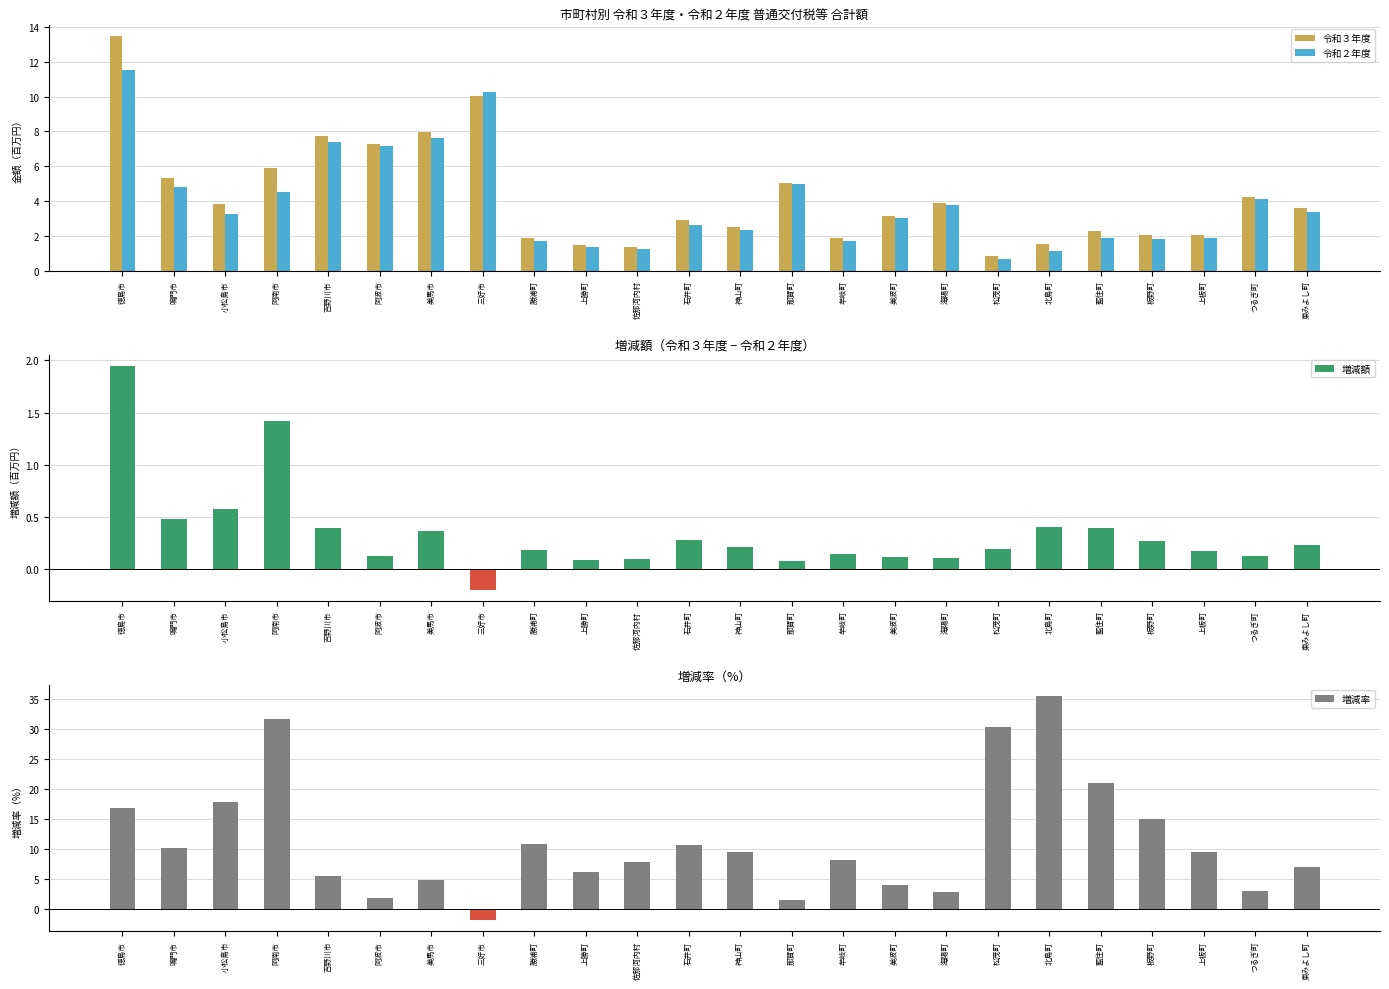

How many data points in 増減額 are above 0?

23